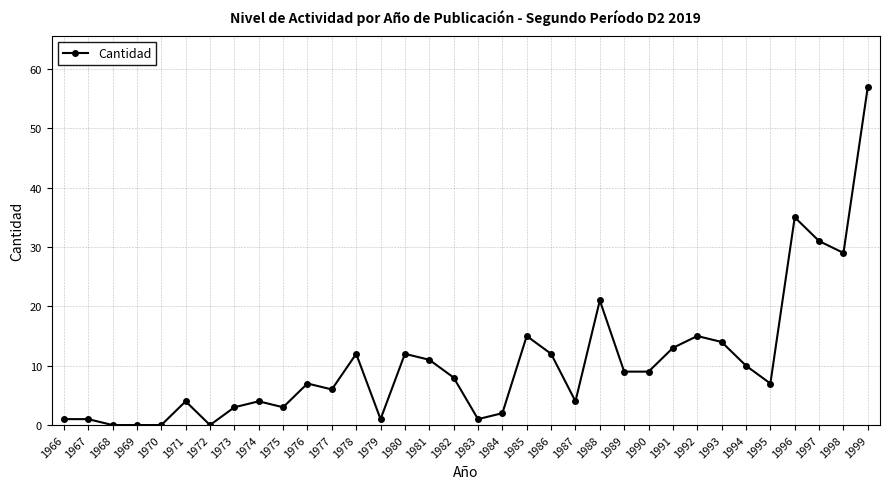

What is the value of the 8th point from the left?

3